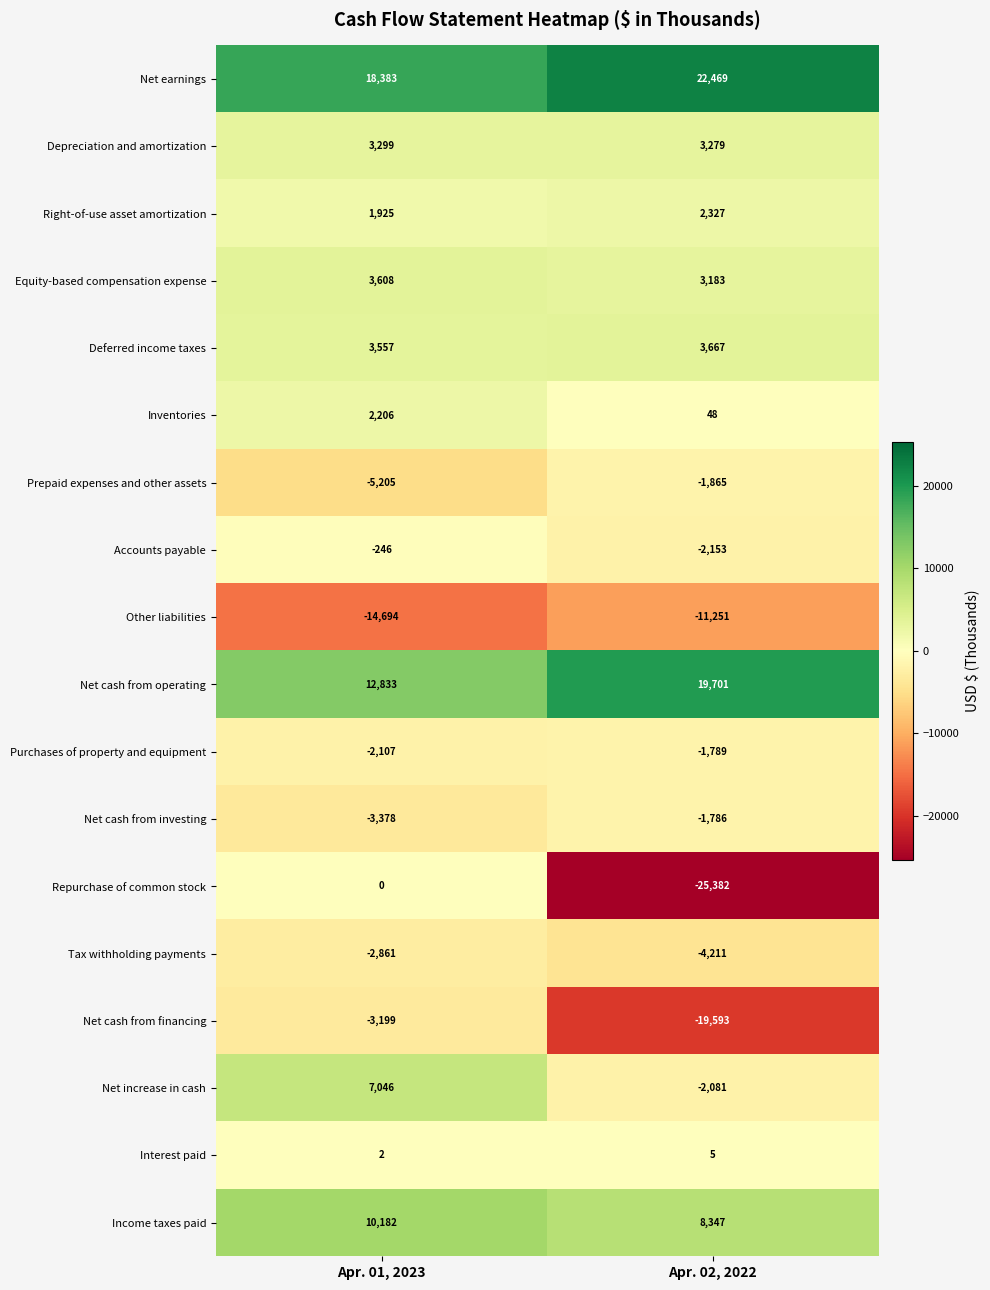

The Other liabilities series shows -19858 at Apr. 02, 2022. True or false?

False